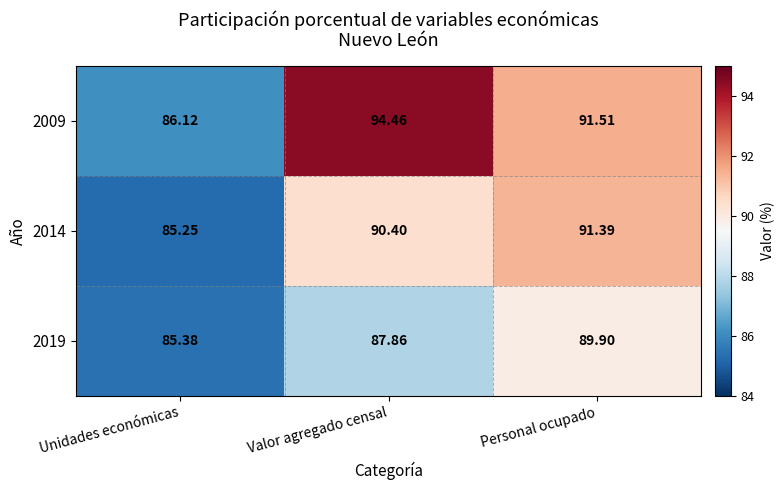

At which label does 2014 reach its minimum?

Unidades económicas